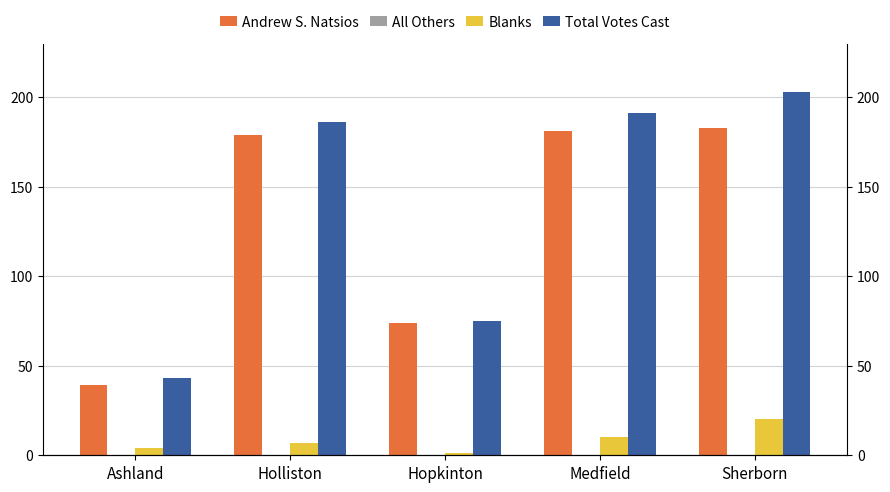

At how many categories does at least one series exceed 147?

3